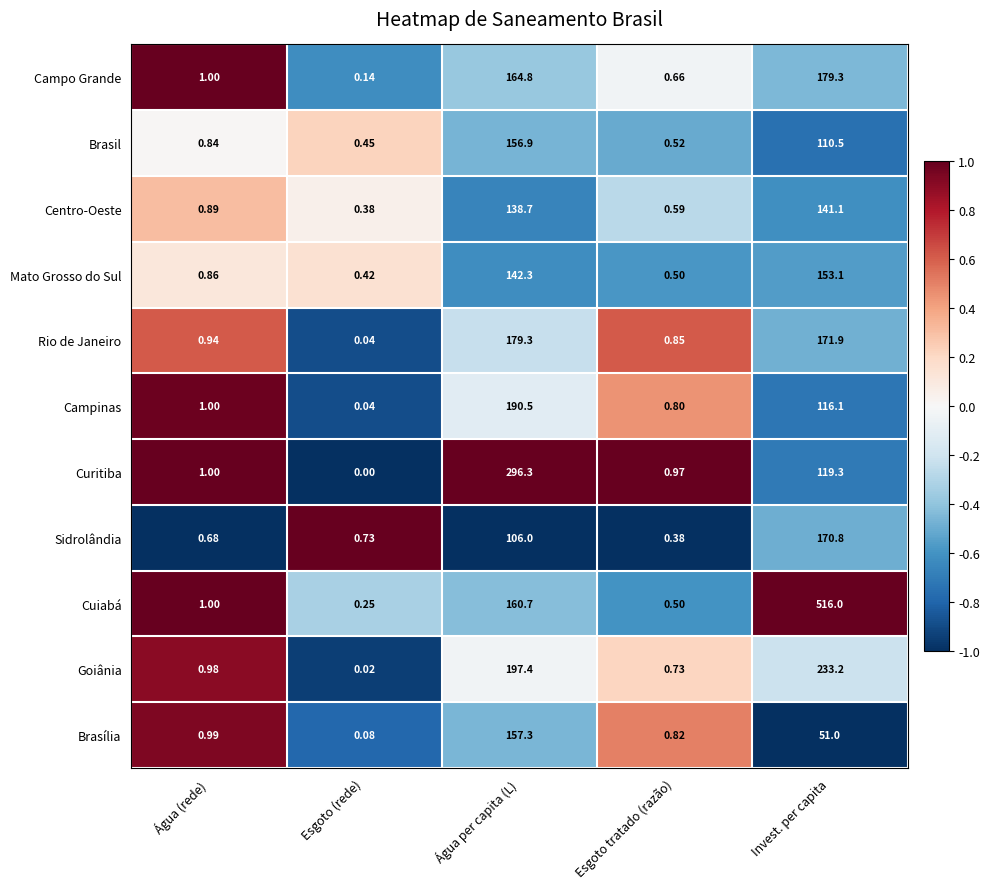

Where is Brasília nearest to the value 78?

Invest. per capita